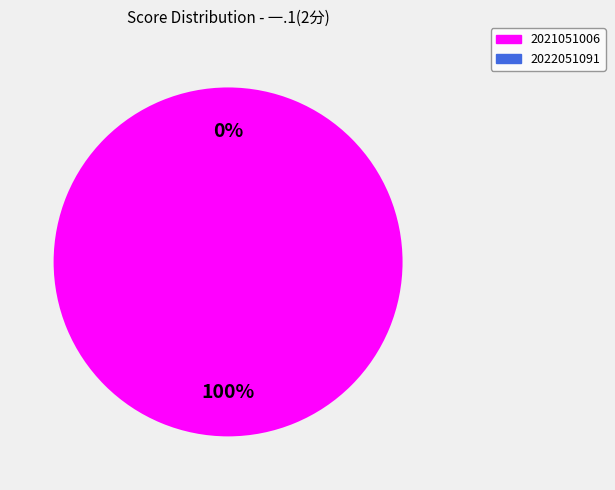

Rank the categories by value from highest to lowest.

2021051006, 2022051091